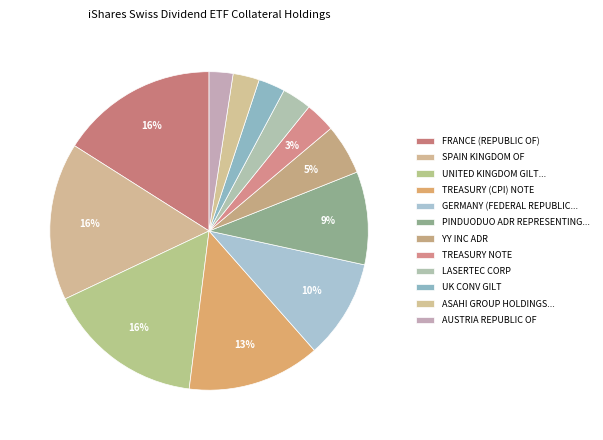

Which slice is the largest?

FRANCE (REPUBLIC OF)